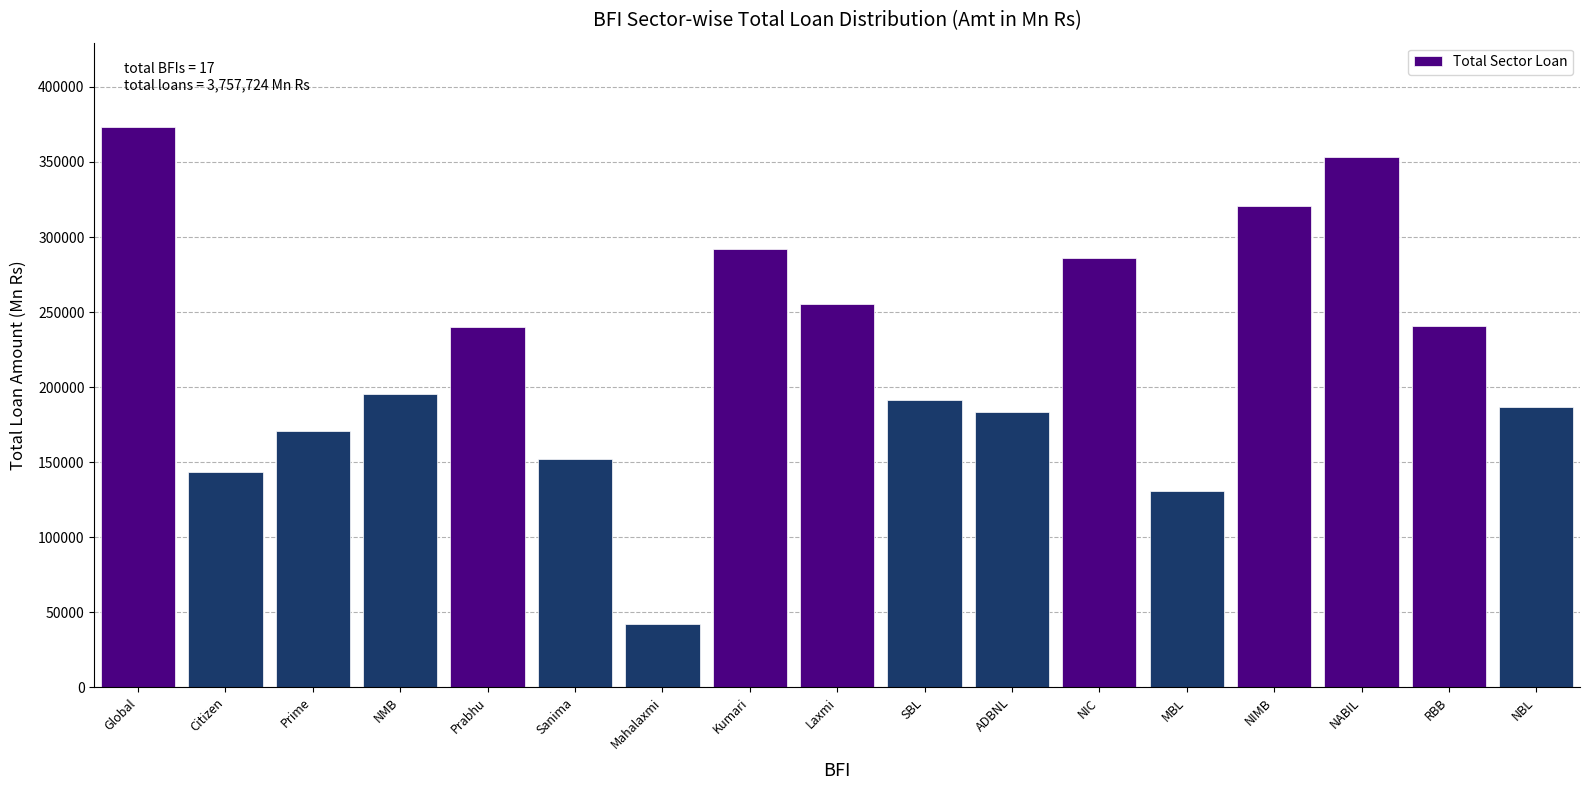

What is the value of the 15th bar from the left?

353086.4